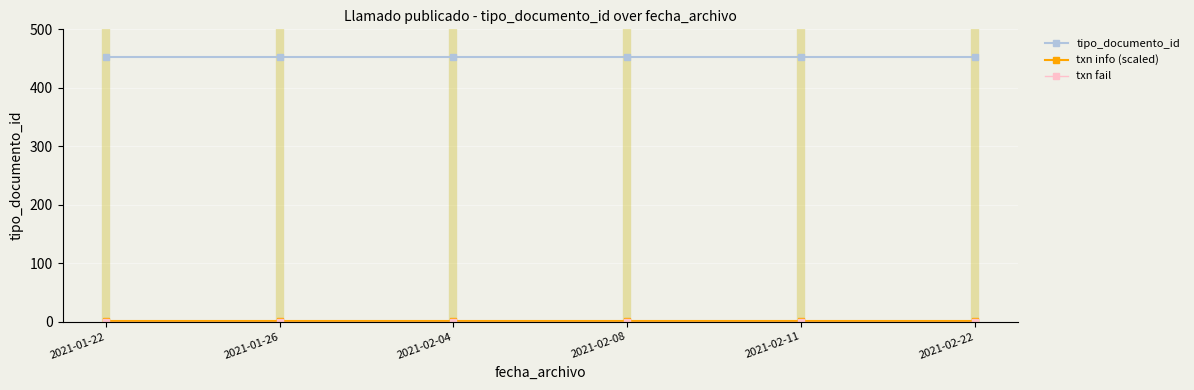

How many lines are shown in the chart?

3